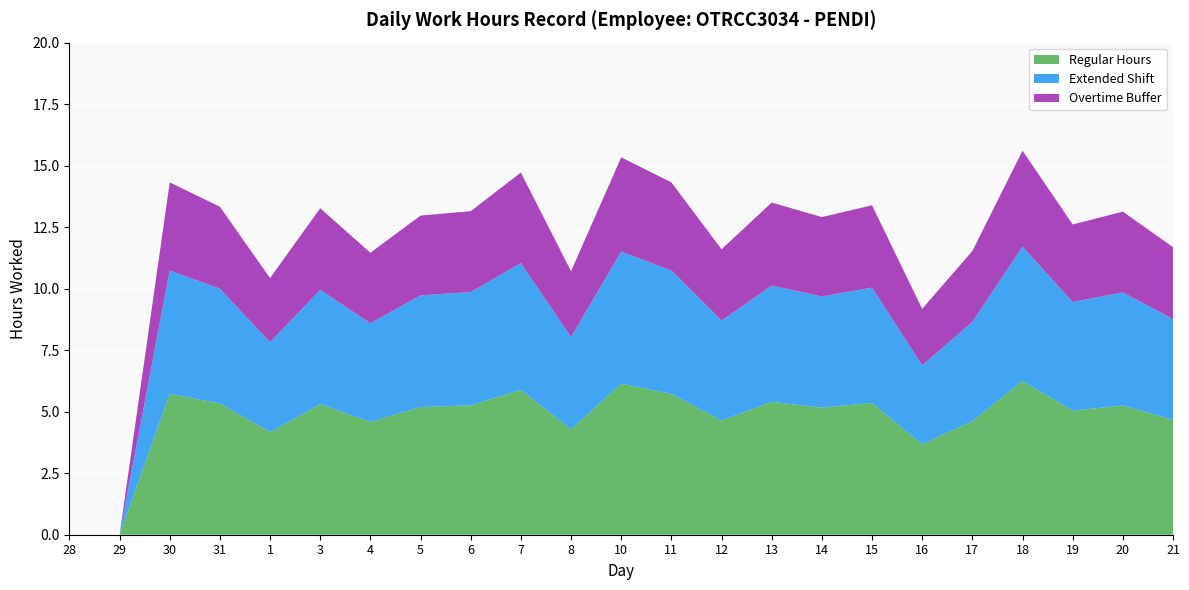

What is the total value across all series at 5?

13.0